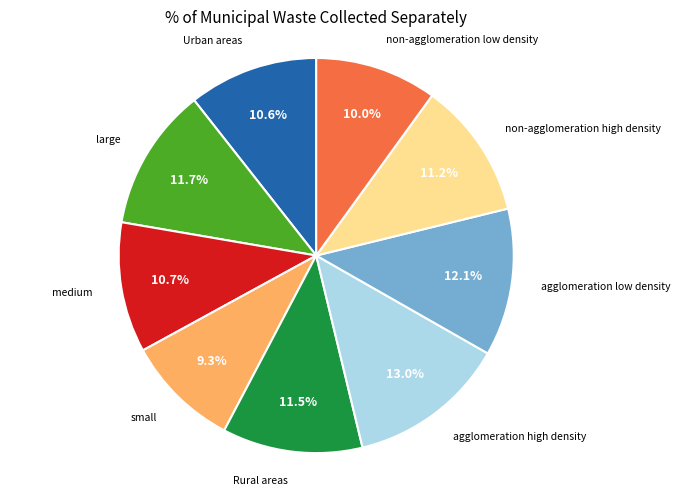

Is there a majority slice in this chart?

No